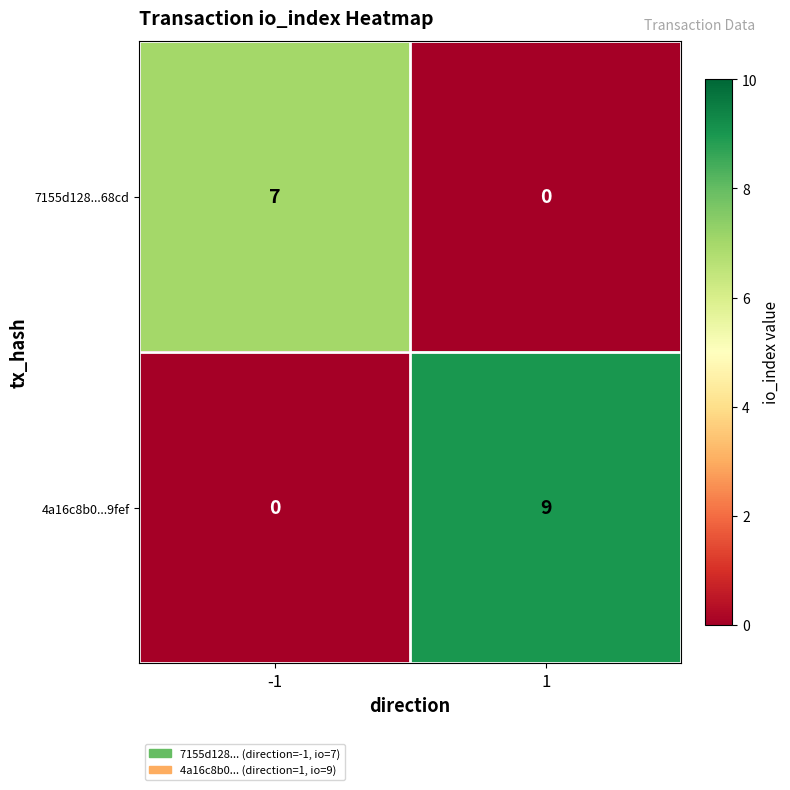

True or false: 7155d128...68cd has a value of 2 at -1.

False